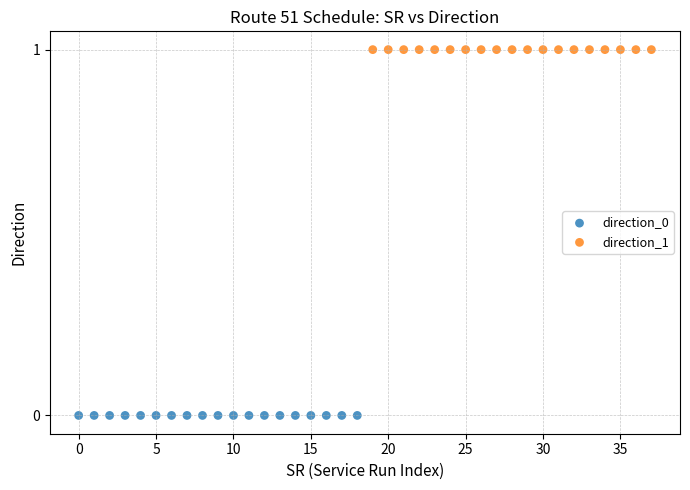

Which series reaches the minimum Y coordinate?

direction_0